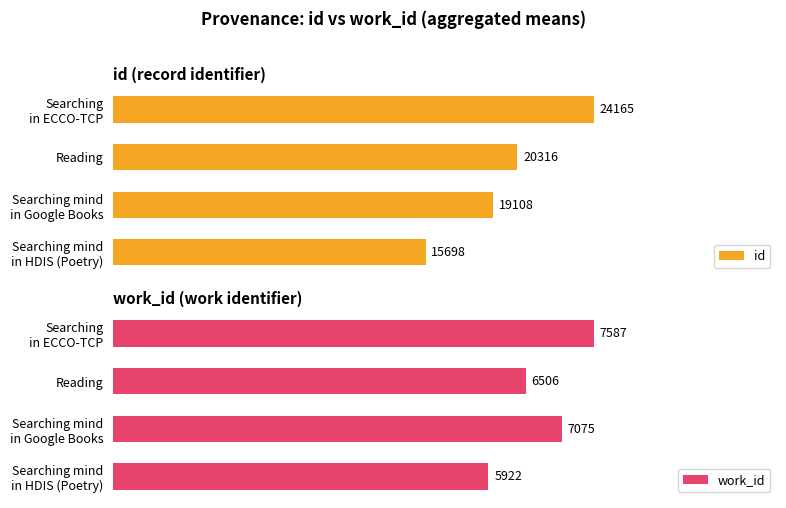

Where is work_id nearest to the value 6754?

Reading